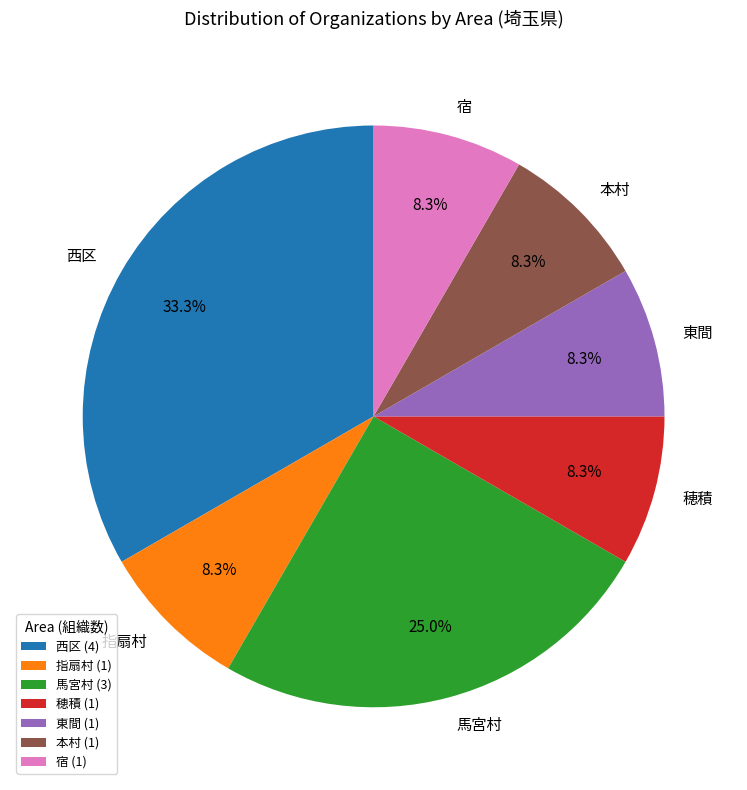

Approximately how many times larger is the value at 穂積 compared to 宿?

1.0